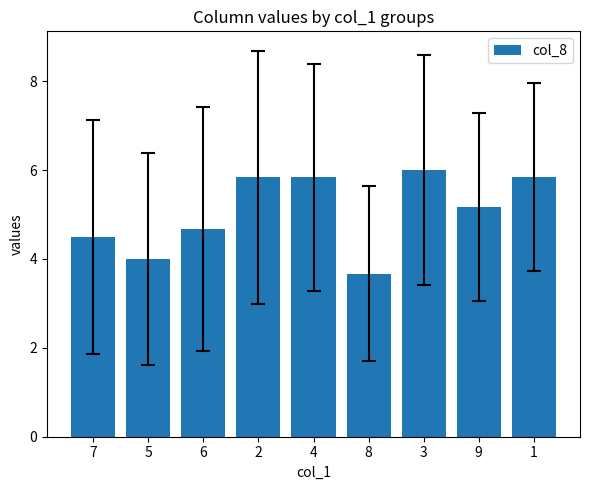

The value at 1 is 5.8. True or false?

True